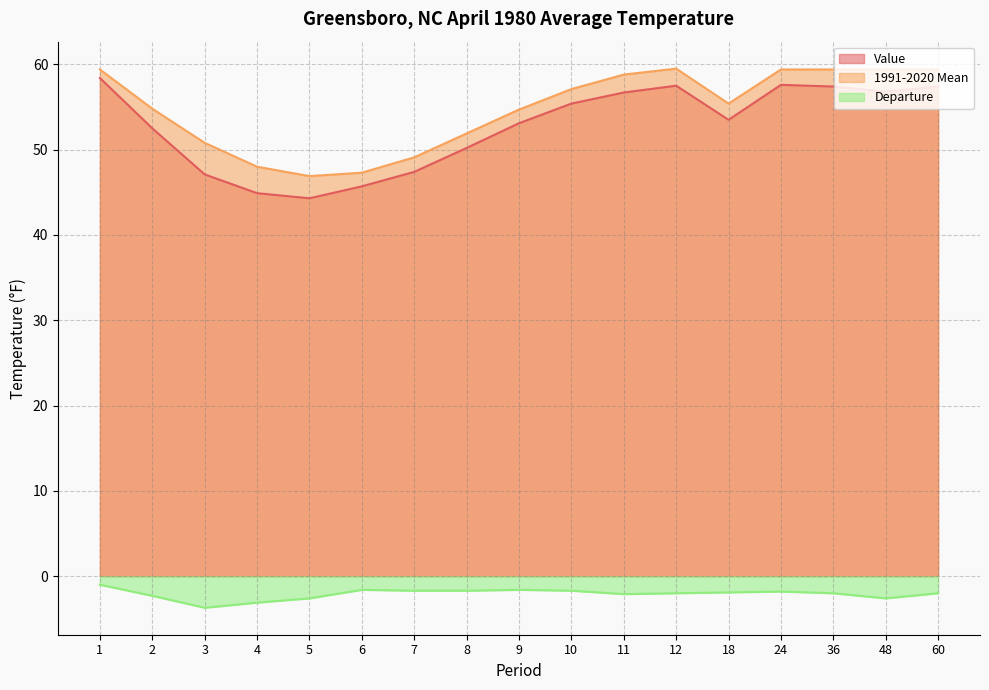

Between 2 and 3, which is larger?

2